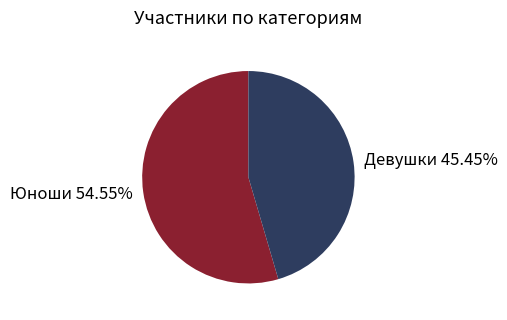

The Юноши slice represents 55% of the pie. True or false?

True